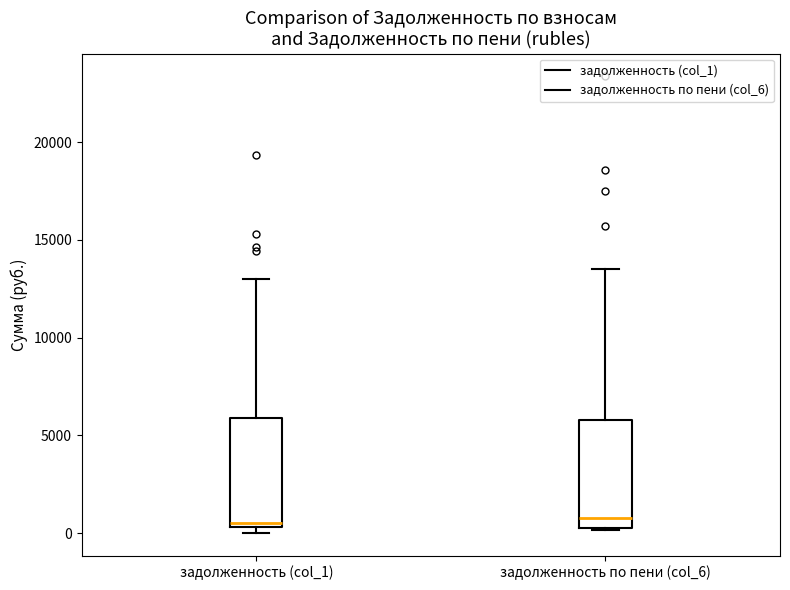

Reading left to right, transcribe this box plot: for each box, give where its median line is, the range the box spans, and where its two whiskers end, as read against the y-axis. The values are not printed on the chart, so give them approximately, as read against the axis.

задолженность (col_1): median 500 (just above the box's lower edge), box 500 to 6000, whiskers 0 to 13000
задолженность по пени (col_6): median 1000, box 500 to 6000, whiskers 0 to 13500